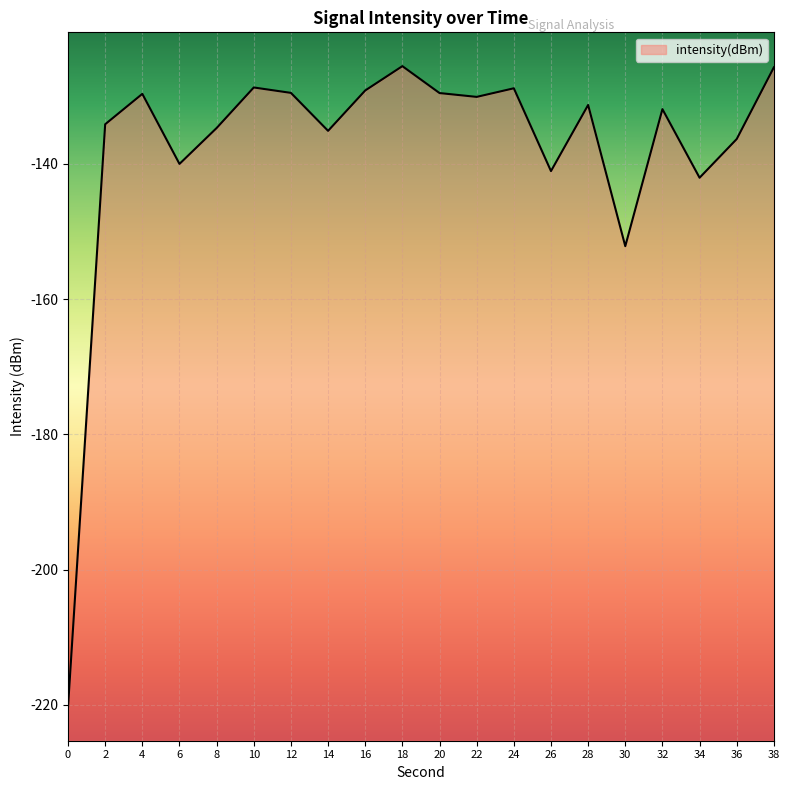

What is the change in value from 0 to 30?

+68.1